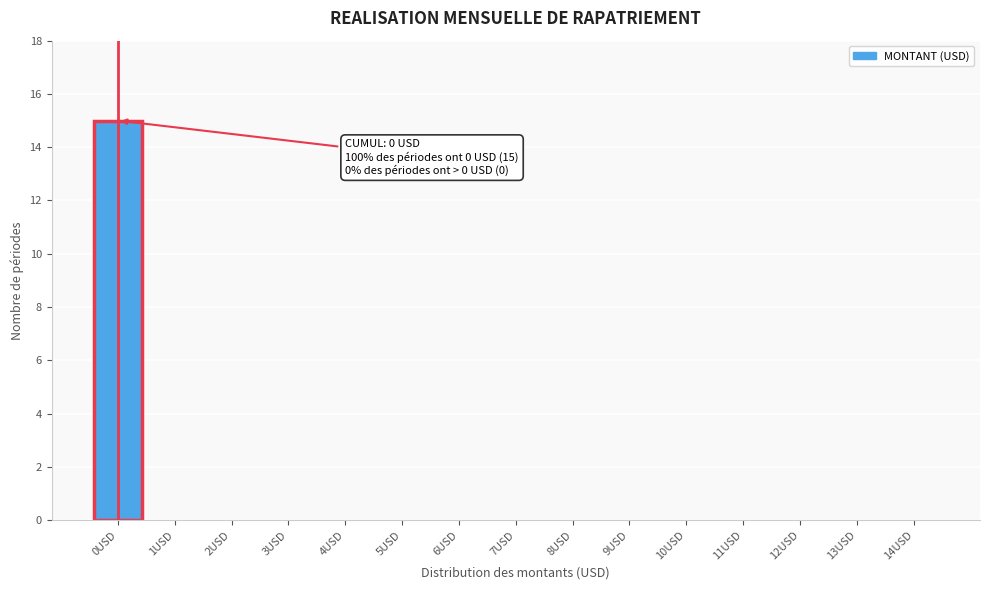

Reading left to right, transcribe all the data shown in this chart.

0USD=15	1USD=0	2USD=0	3USD=0	4USD=0	5USD=0	6USD=0	7USD=0	8USD=0	9USD=0	10USD=0	11USD=0	12USD=0	13USD=0	14USD=0